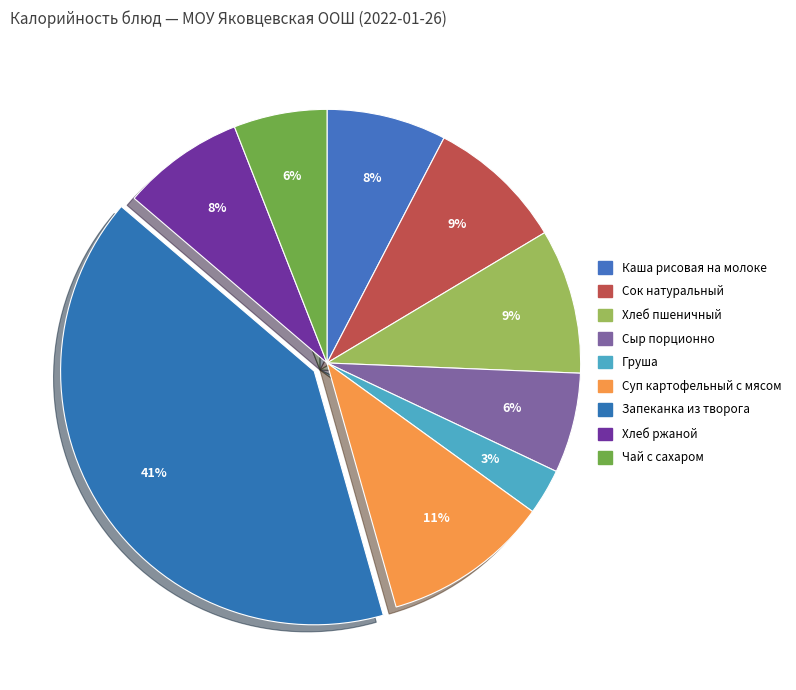

How many slices are in this pie chart?

9